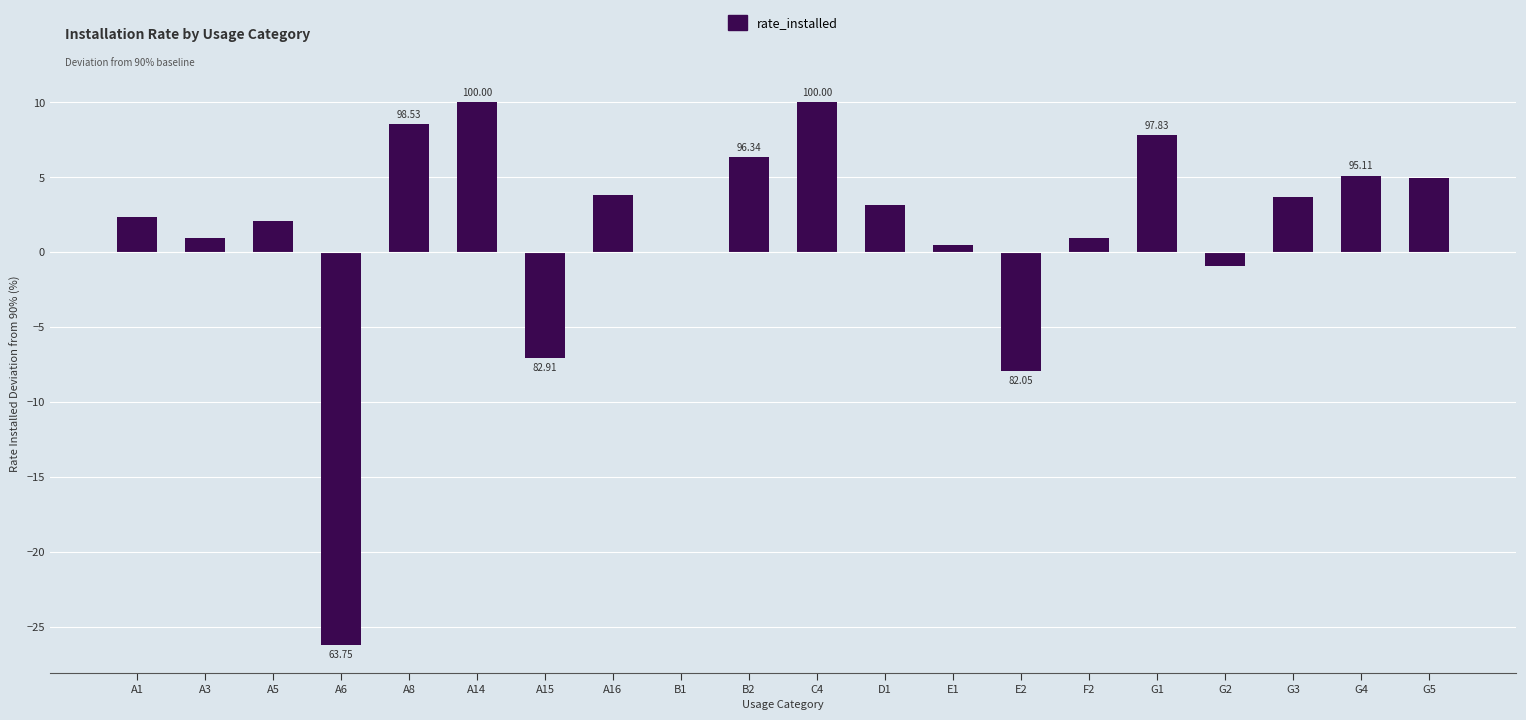

What is the ratio of the value at D1 to the value at G1?

0.4